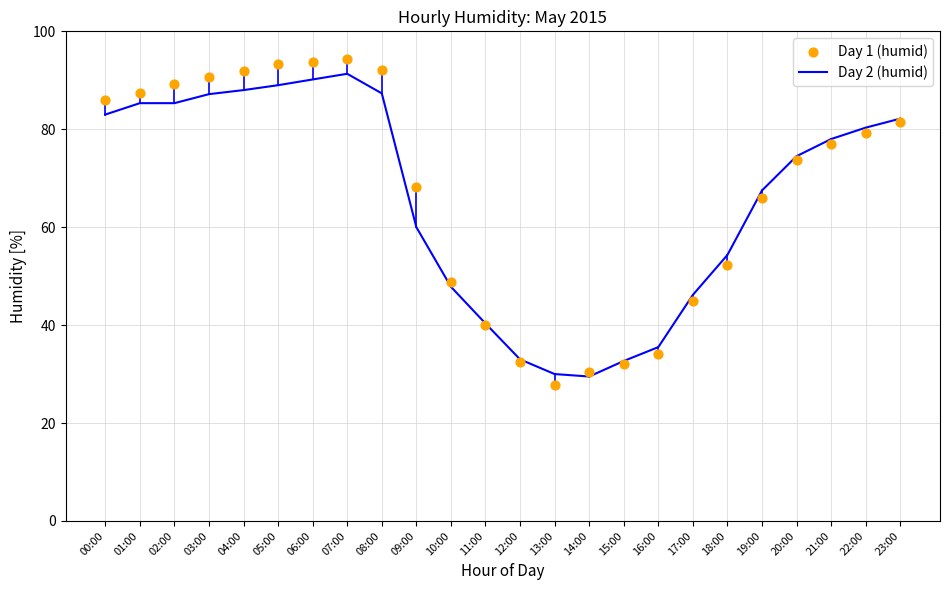

Which series contains the highest Y value?

Day 1 (humid)